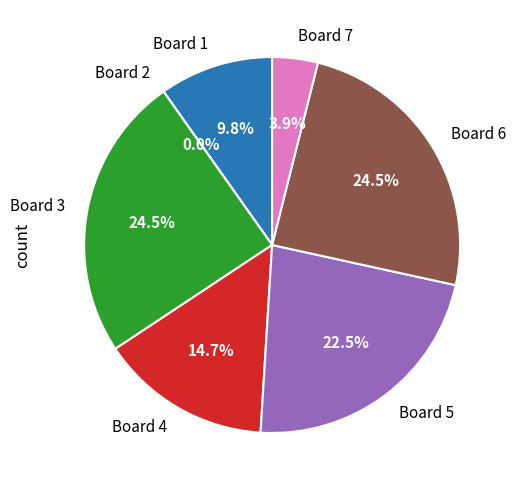

The 7 slice represents 1% of the pie. True or false?

False